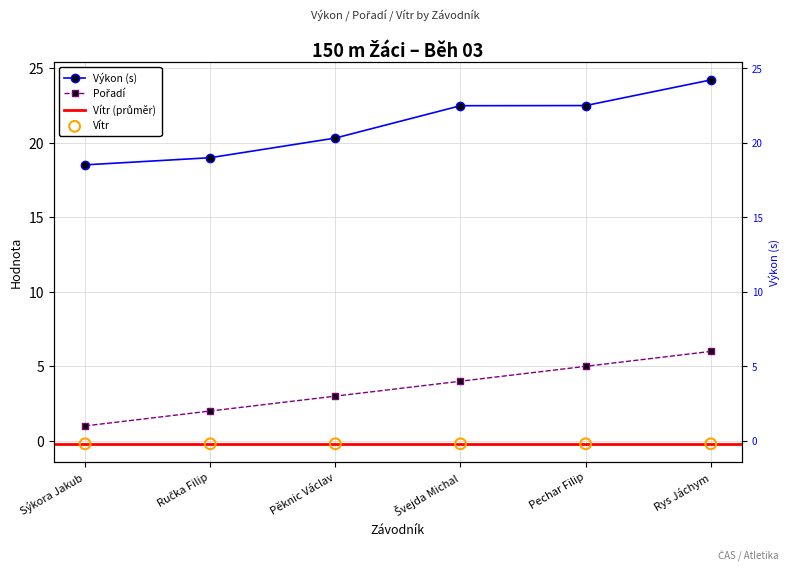

At which category is the sum across all series the highest?

Rys Jáchym